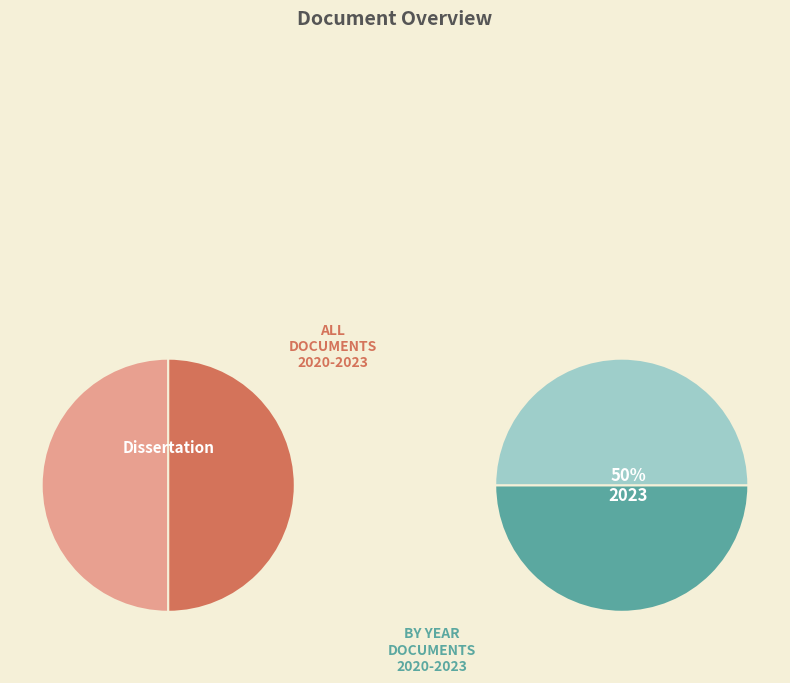

Count the number of slices in the pie.

2